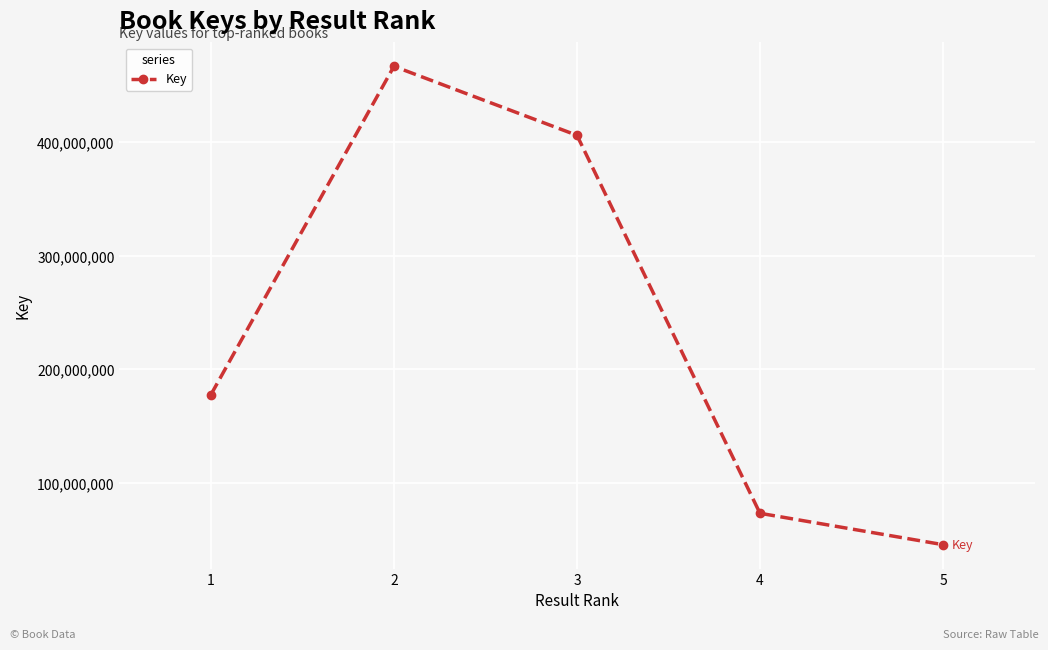

What is the sum of the values at 4 and 2?

540139593